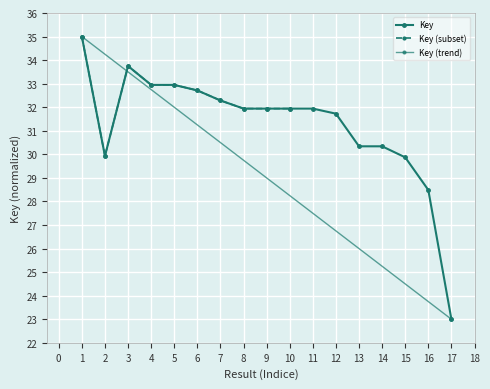

True or false: the data shows 7.7 at 9.

False